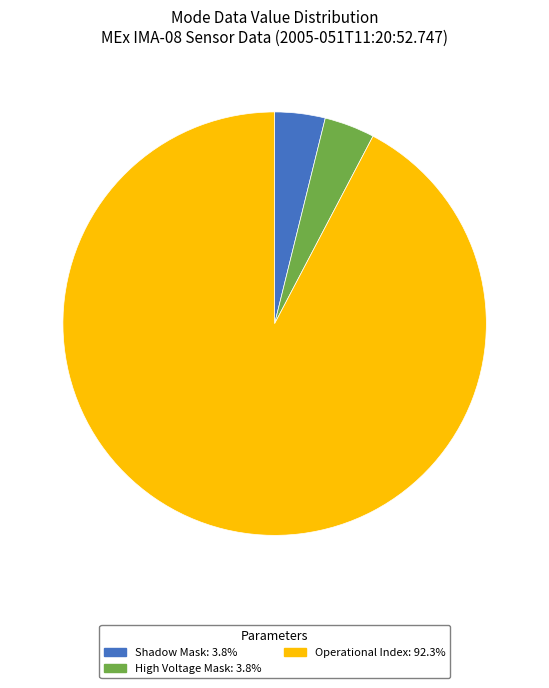

Is there a majority slice in this chart?

Yes